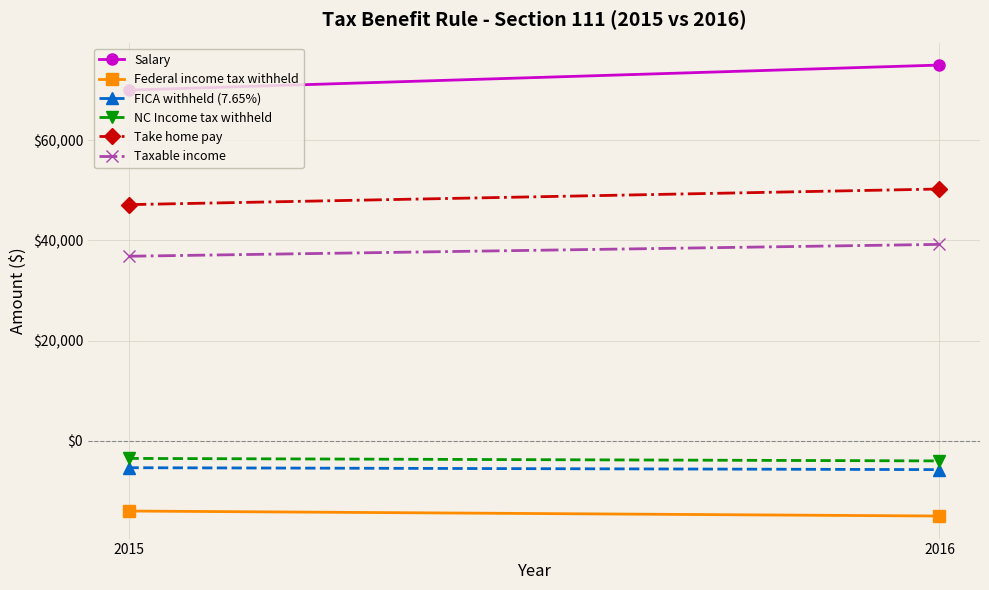

What is the sum of all Taxable income values?

76057.5